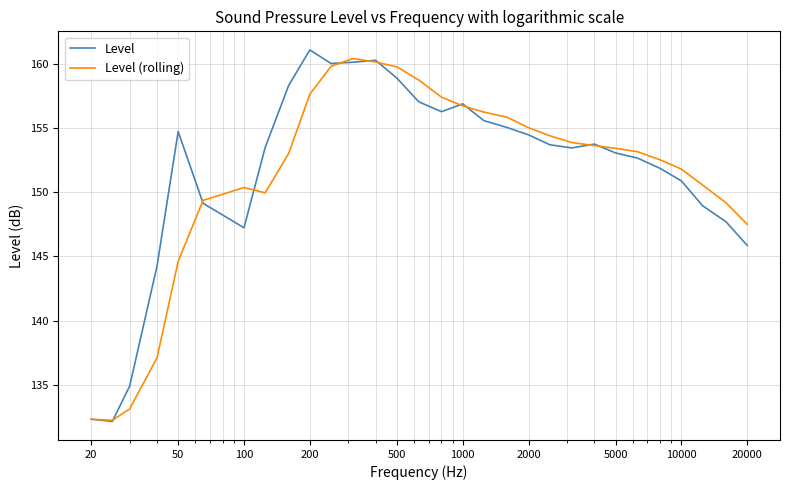

What is the minimum value shown in the chart?

132.1